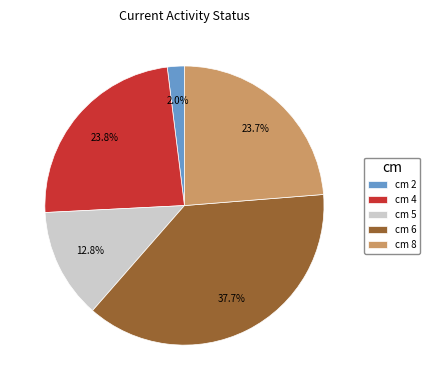

Approximately how many times larger is the value at cm 8 compared to cm 6?

0.6